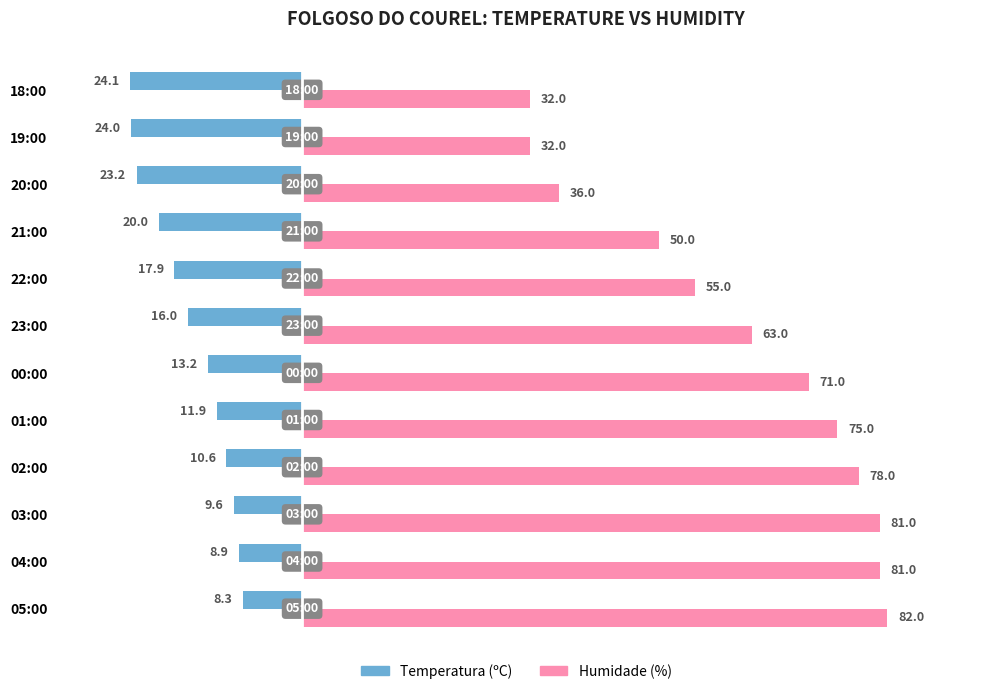

What is the difference between the second highest and minimum values in the Temperatura (ºC) series?

15.2